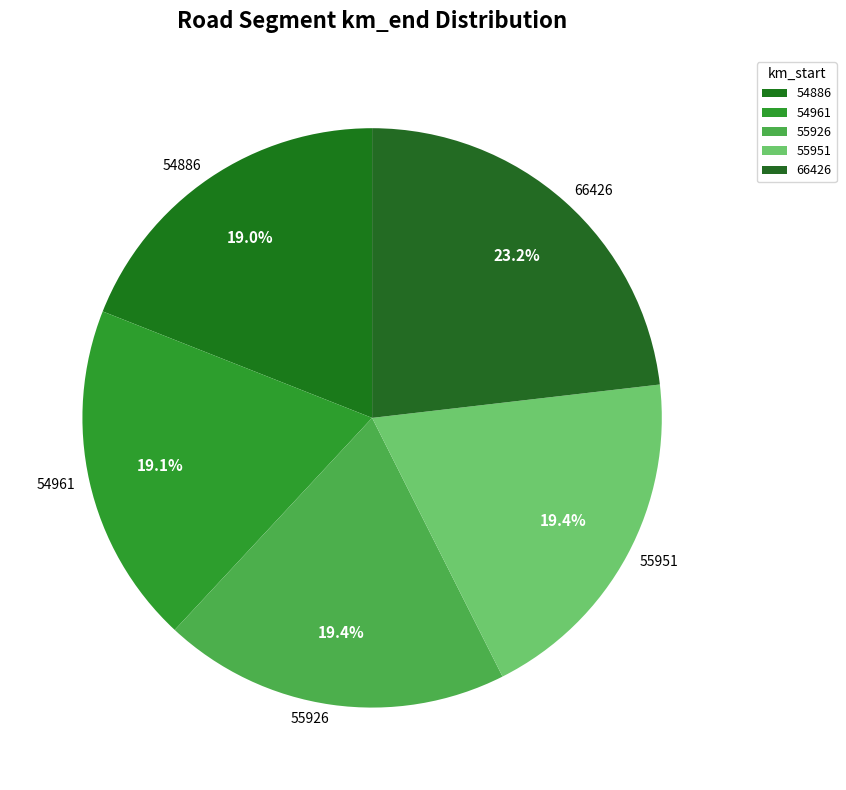

What is the ratio of the value at 55951 to the value at 66426?

0.8